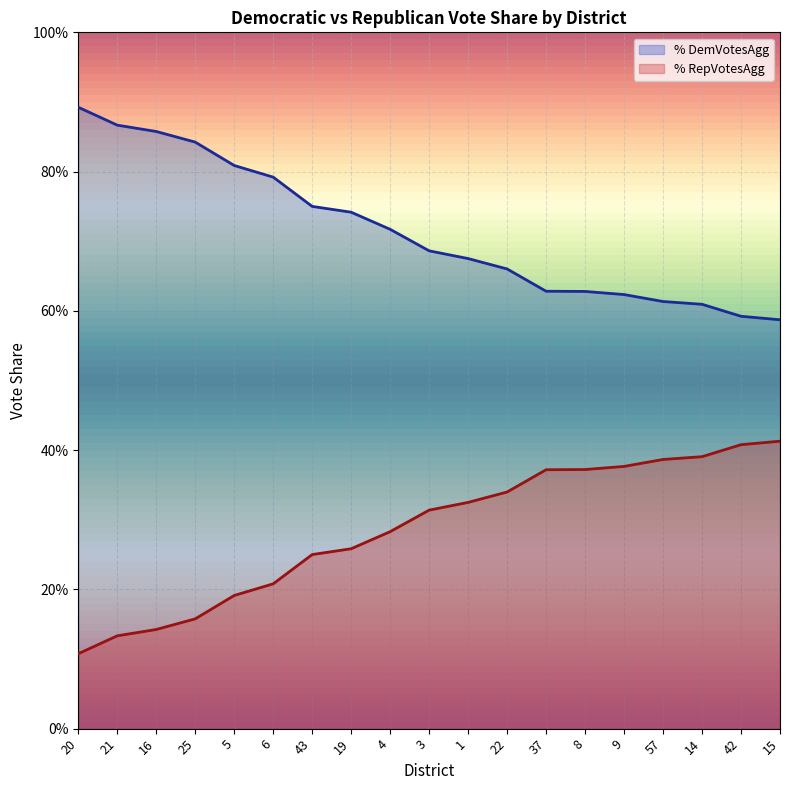

The value of % RepVotesAgg at 19 is 0.3. True or false?

True